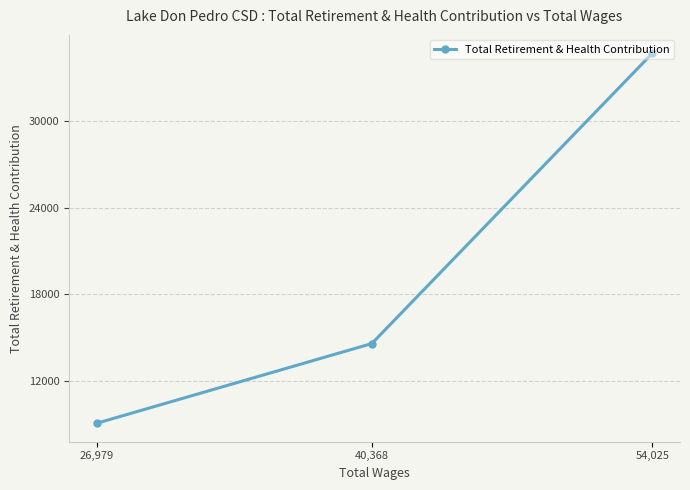

Which has a higher value, 54,025 or 26,979?

54,025